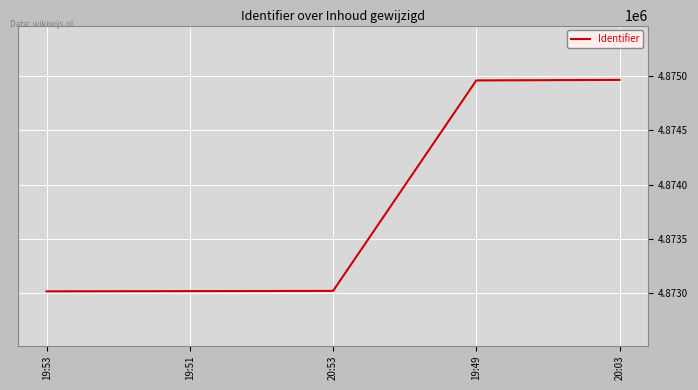

What is the sum of all values?

24368983